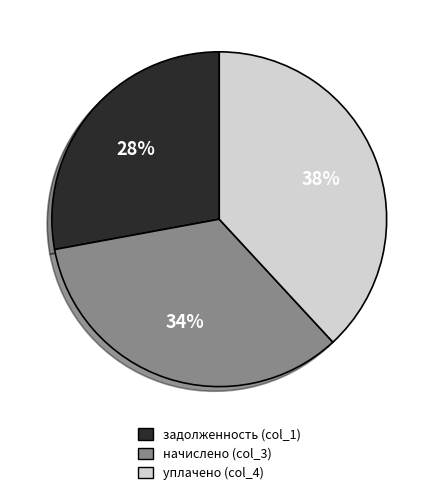

Between уплачено and задолженность, which is larger?

уплачено